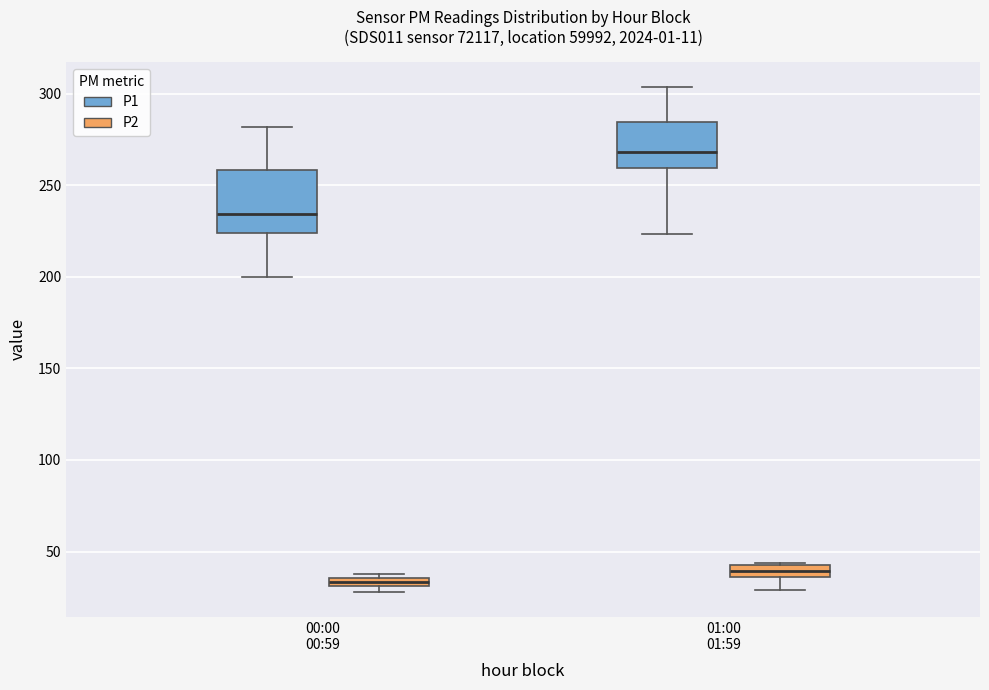

Which box's median line is the lowest?

00:00 00:59 (P2)